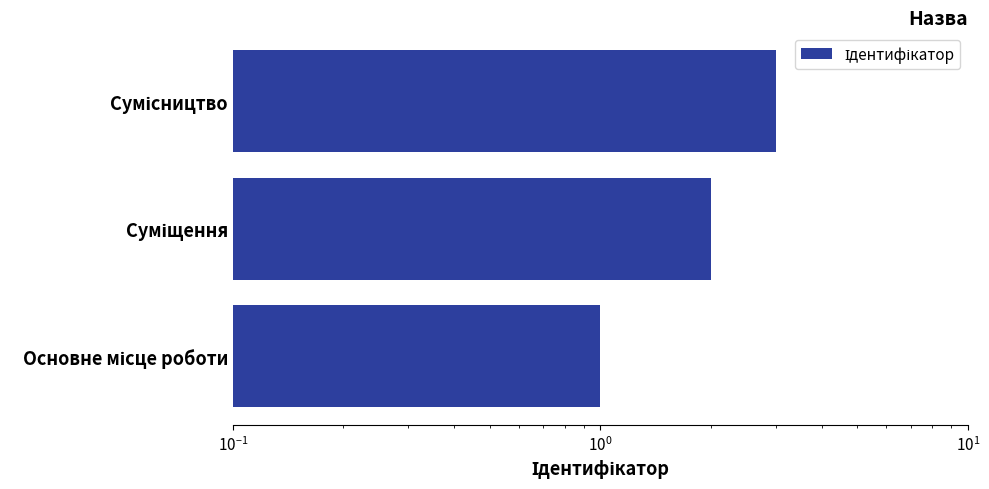

Which has a higher value, Сумісництво or Основне місце роботи?

Сумісництво